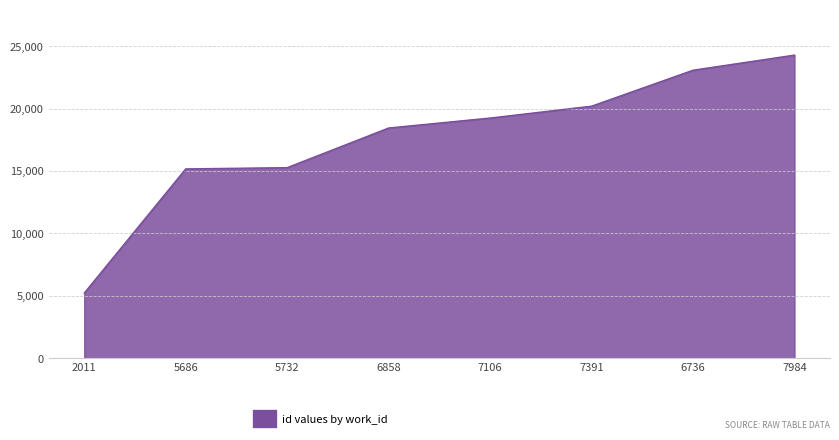

How many series are shown in this chart?

1